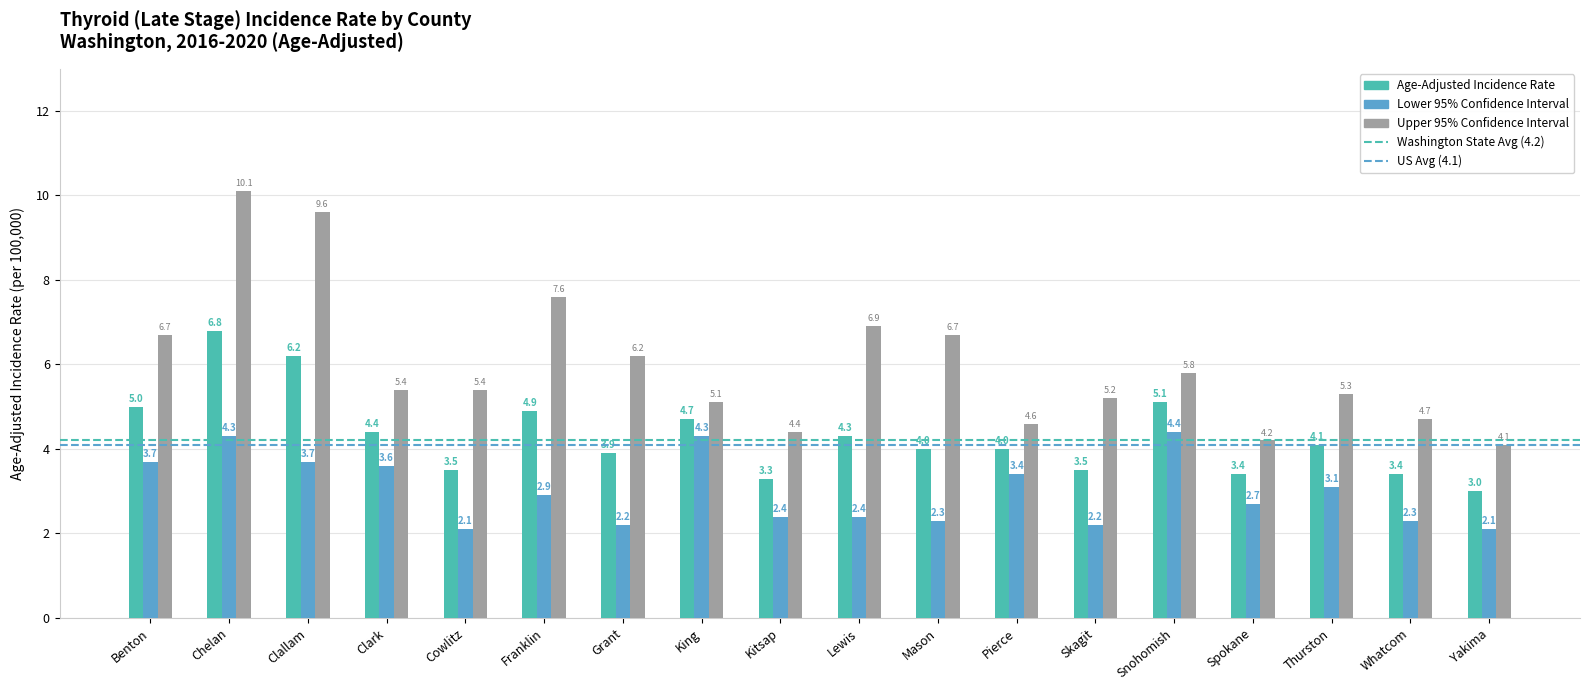

What is the smallest value displayed?

2.1